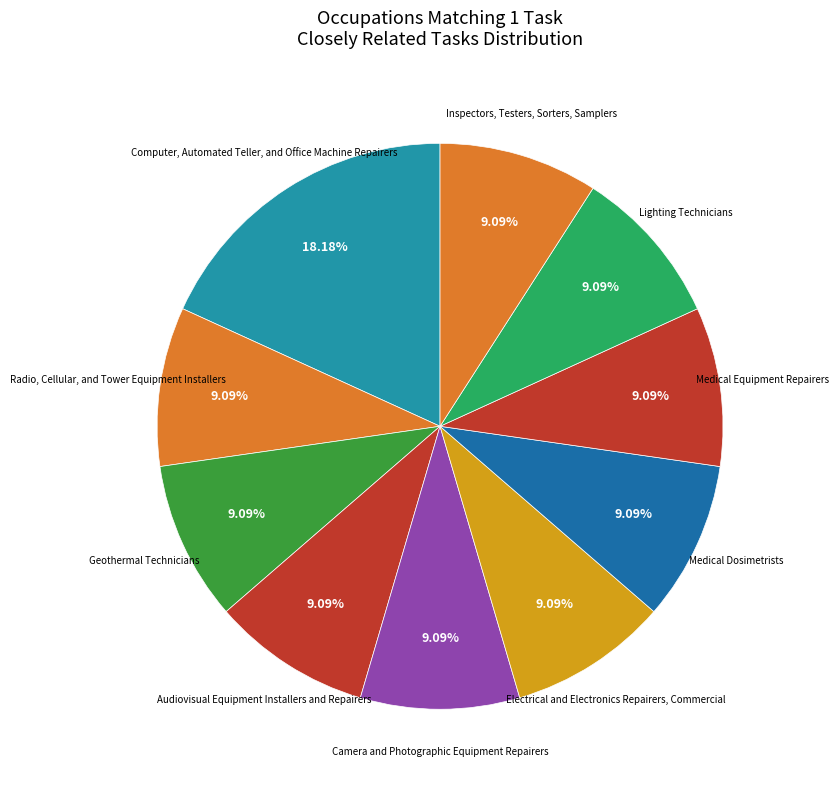

Rank the categories by value from lowest to highest.

Radio, Cellular, and Tower Equipment Installers, Geothermal Technicians, Audiovisual Equipment Installers and Repairers, Camera and Photographic Equipment Repairers, Electrical and Electronics Repairers, Commercial, Medical Dosimetrists, Medical Equipment Repairers, Lighting Technicians, Inspectors, Testers, Sorters, Samplers, Computer, Automated Teller, and Office Machine Repairers